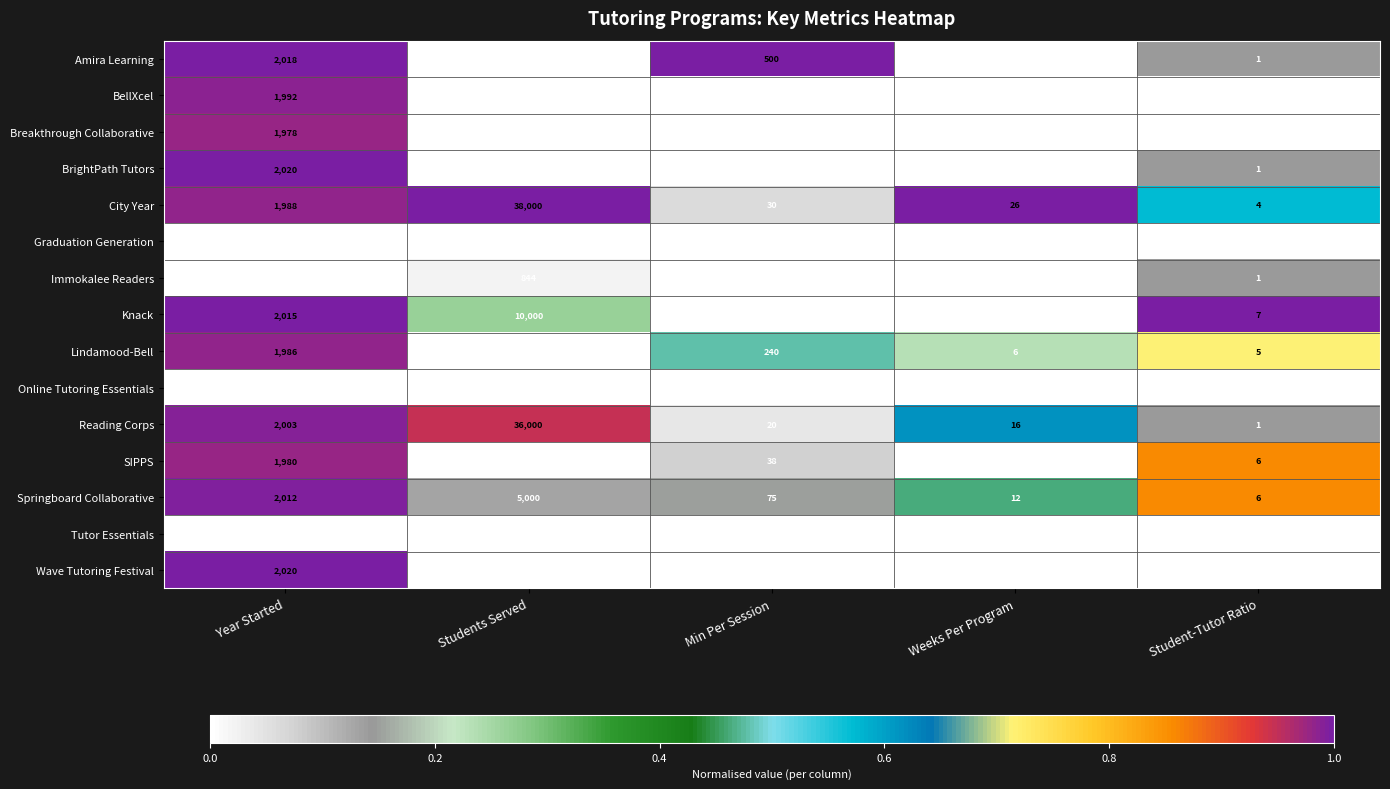

The value of Knack at Student-Tutor Ratio is 7. True or false?

True